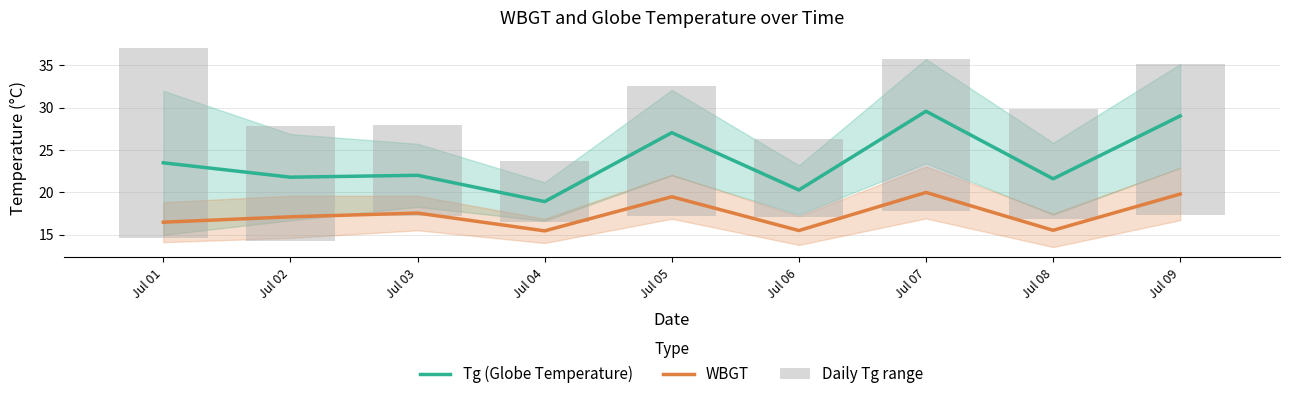

At which label is WBGT closest to 17?

Jul 02